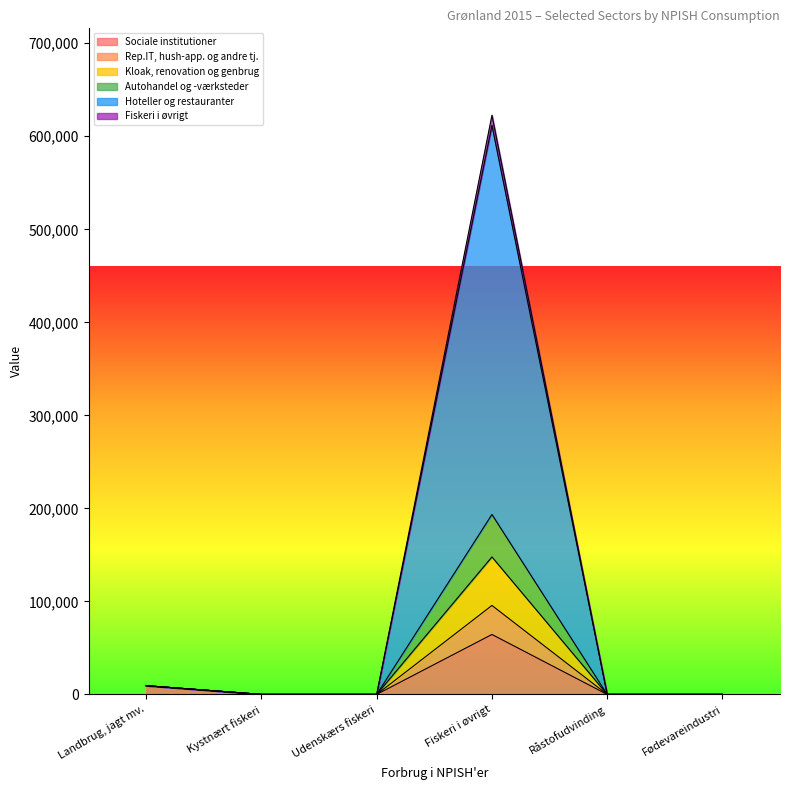

True or false: Autohandel og -værksteder and Rep.IT, hush-app. og andre tj. cross at least once.

False